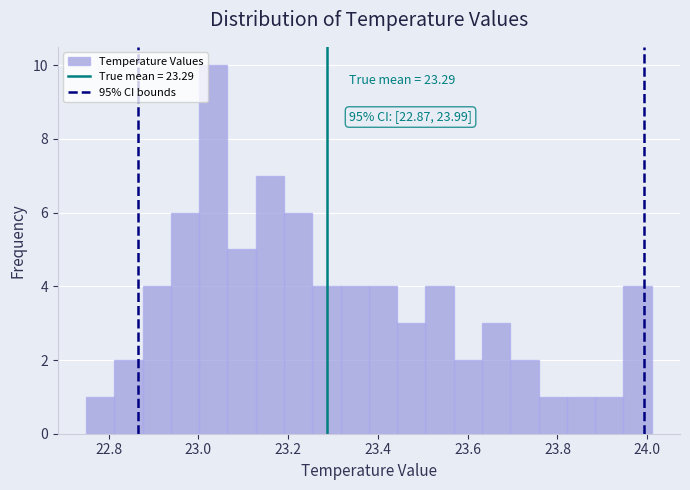

Read against the x-axis, roughly where is the centre of the tallest bar?

23.04